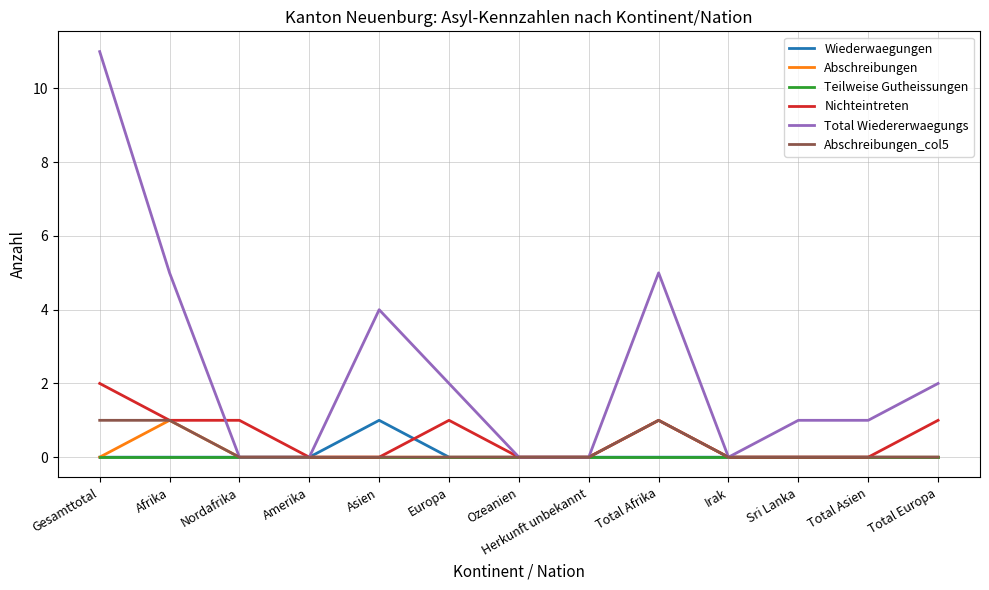

Which series has the largest range (max minus min)?

Total Wiedererwaegungs